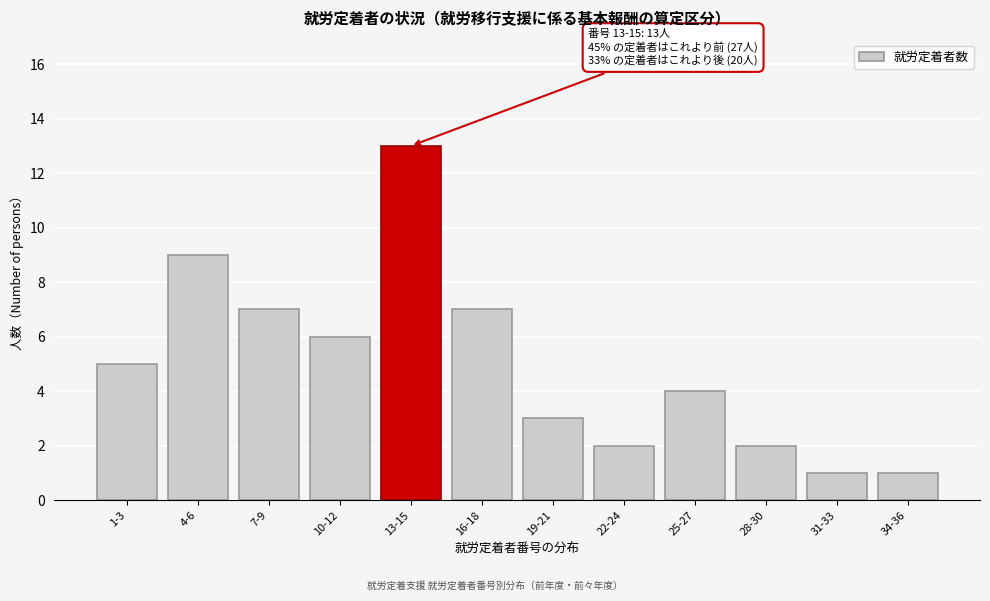

Reading left to right, extract all data points from this chart.

5	9	7	6	13	7	3	2	4	2	1	1